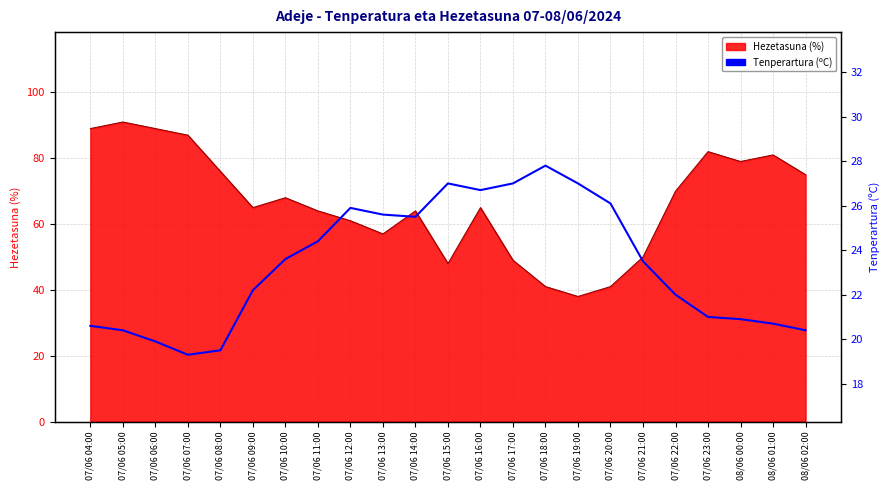

Which category has the lowest value across all series?

07/06 07:00